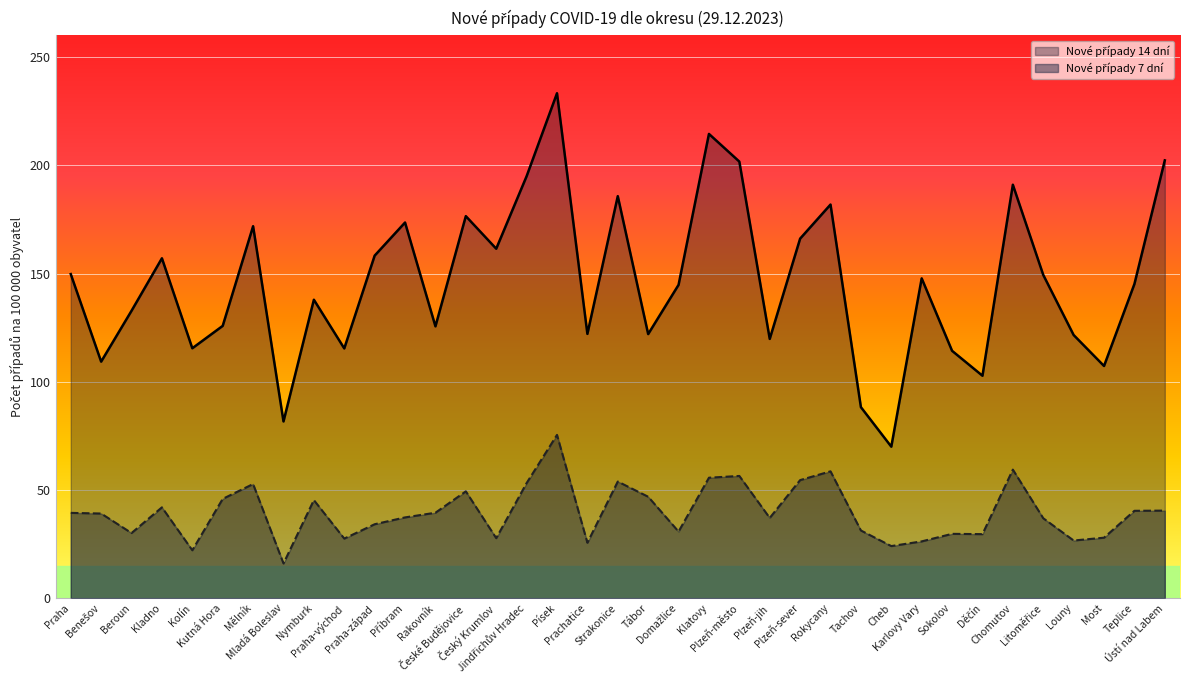

What is the value of the Nové případy 7 dní point at the 26th from the left?

58.6